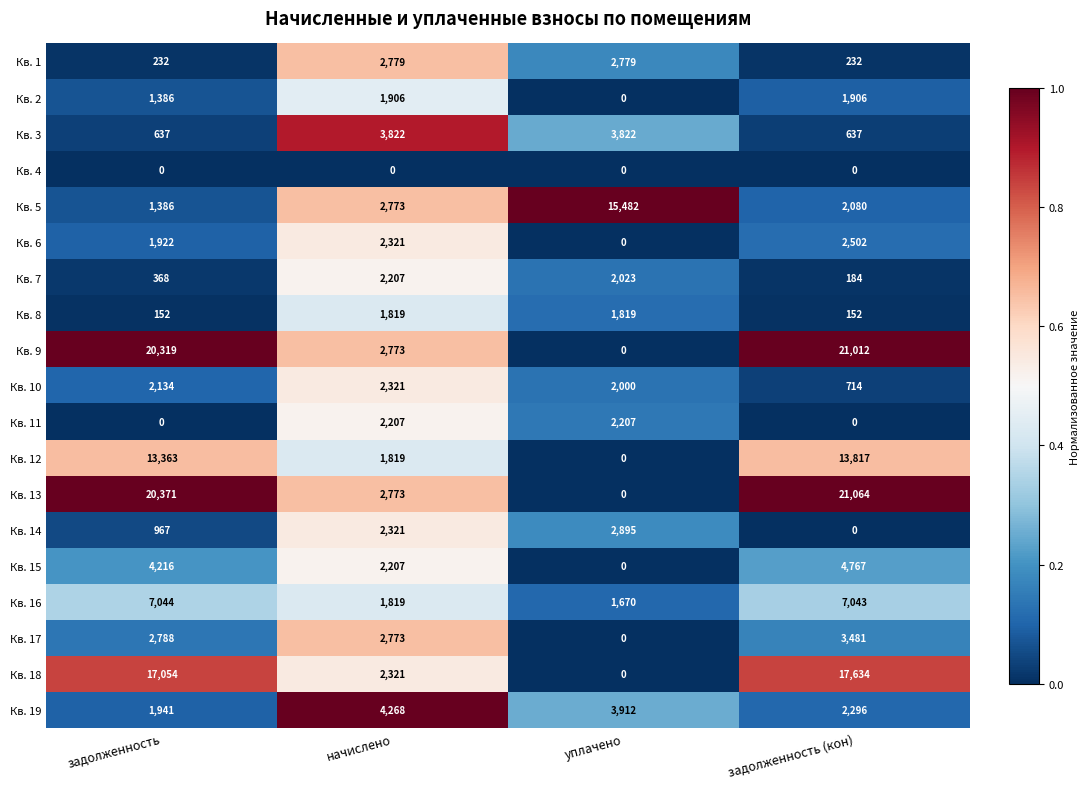

The Кв. 7 series shows 518 at задолженность. True or false?

False